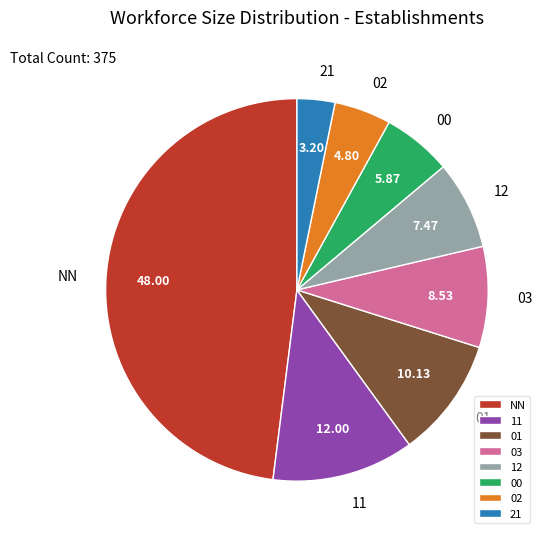

Does 00 account for over 50% of the chart?

No